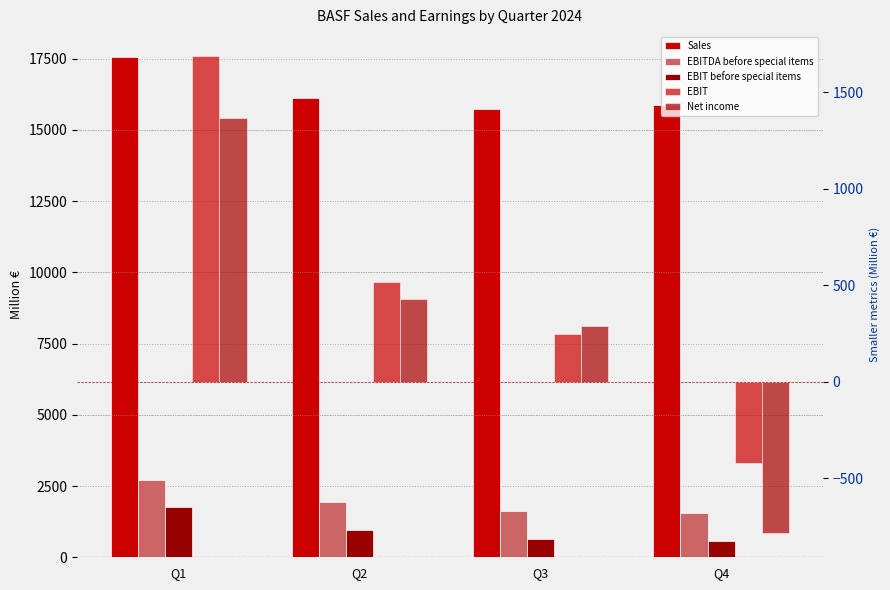

Is the value of Net income at Q1 greater than the value of EBIT before special items at Q1?

No